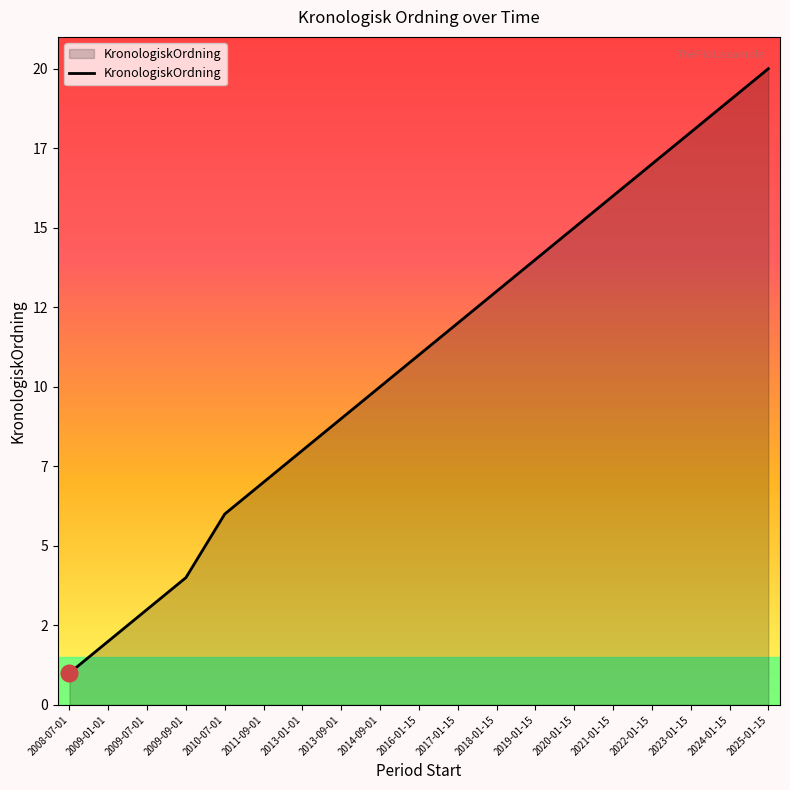

At which label is the value closest to 10?

2014-09-01